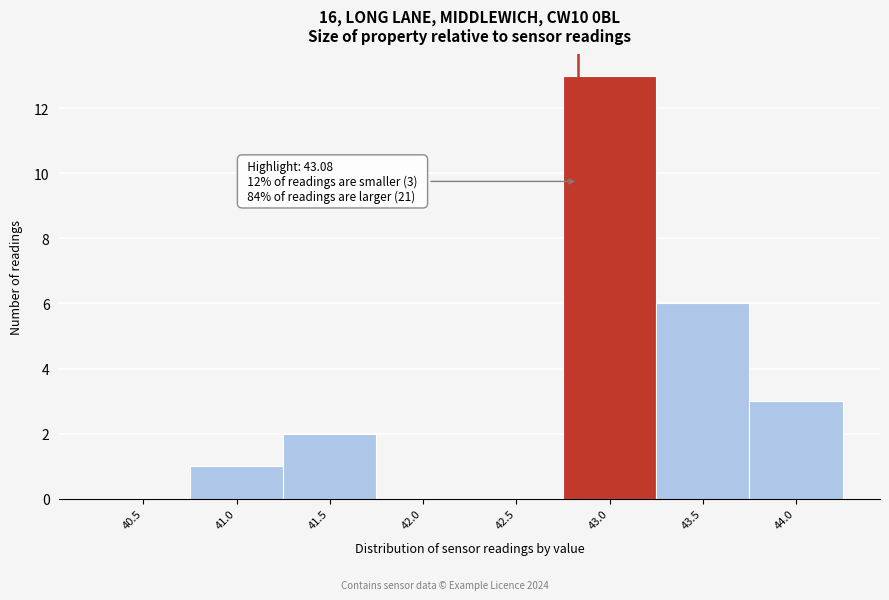

Reading left to right, what are all the values shown in this chart?

40.5=0	41.0=1	41.5=2	42.0=0	42.5=0	43.0=13	43.5=6	44.0=3